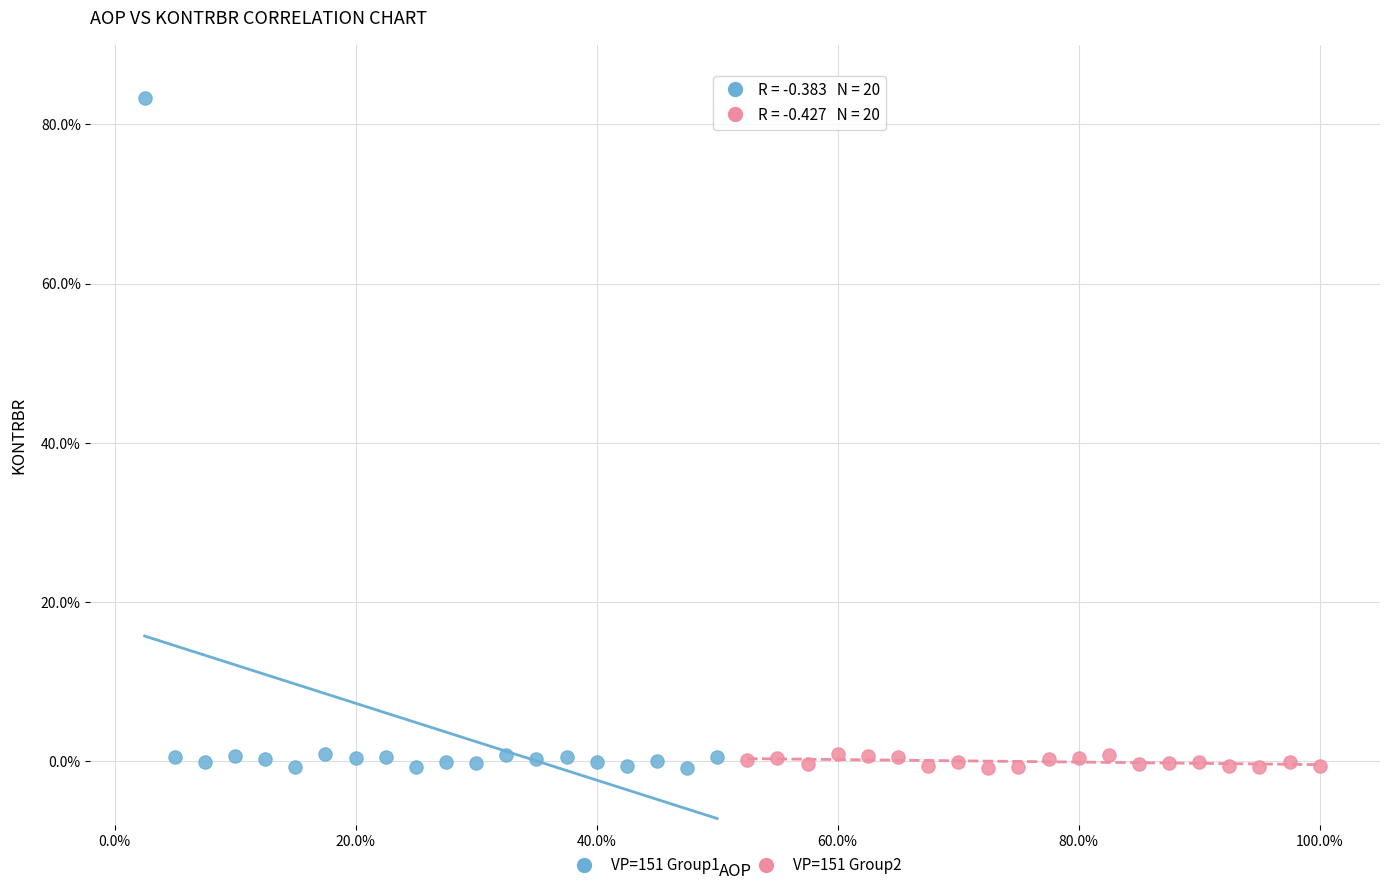

What are all the series names shown in the legend?

VP=151 Group1, VP=151 Group2